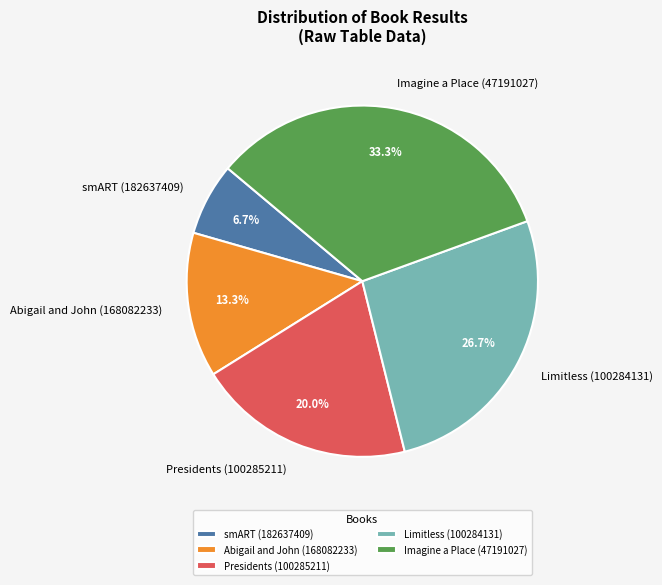

Which category has the biggest portion of the pie?

Imagine a Place (47191027)